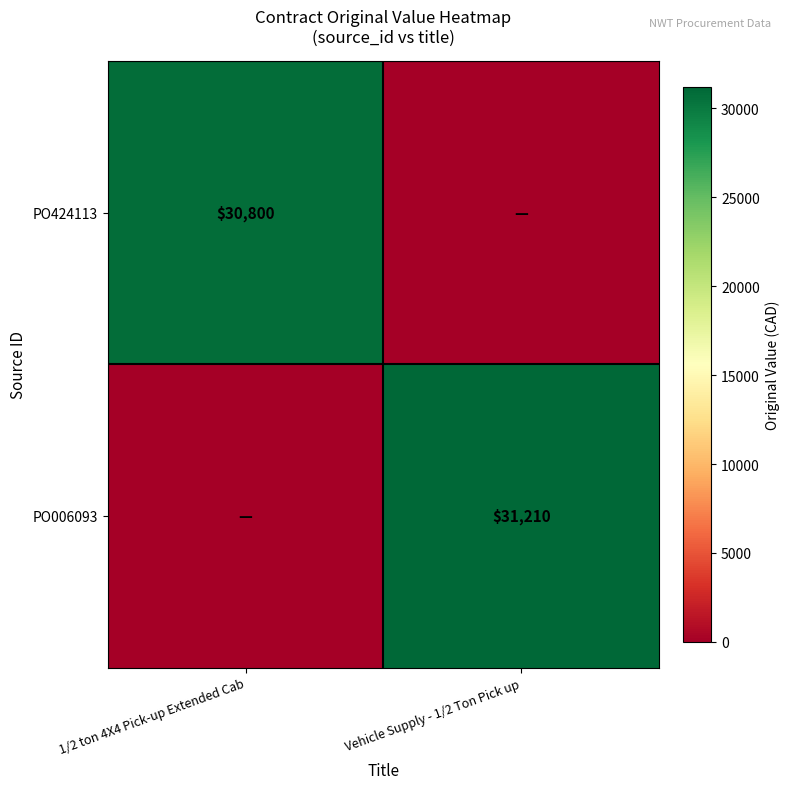

Is it true that PO424113 equals 30800 at 1/2 ton 4X4 Pick-up Extended Cab?

True